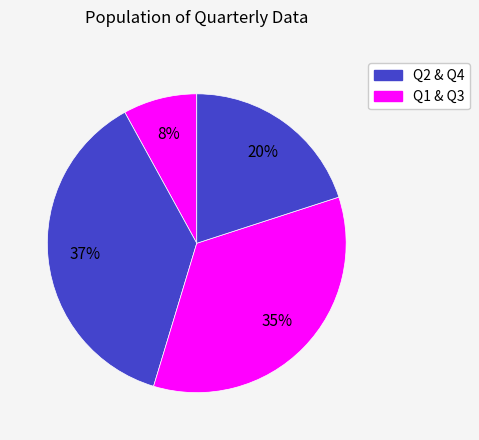

Does any single category account for the majority?

No